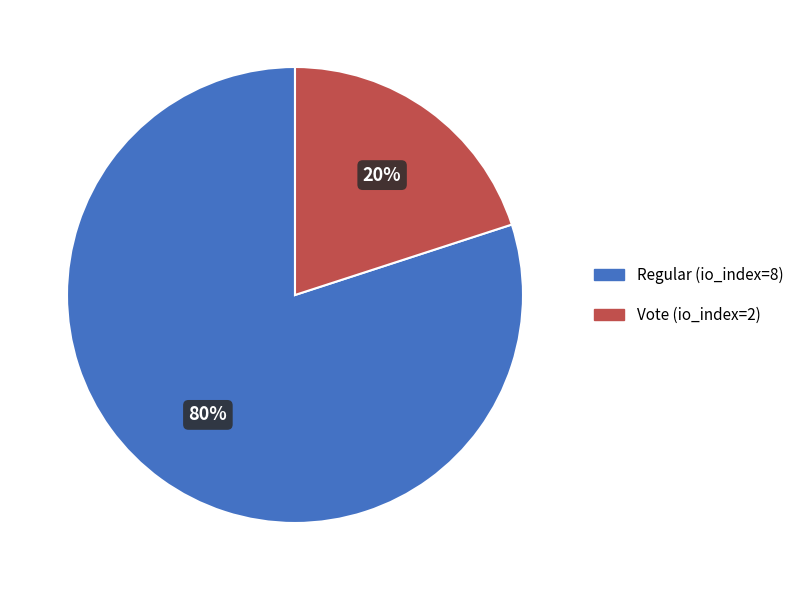

Which has a higher value, Regular (io_index=8) or Vote (io_index=2)?

Regular (io_index=8)